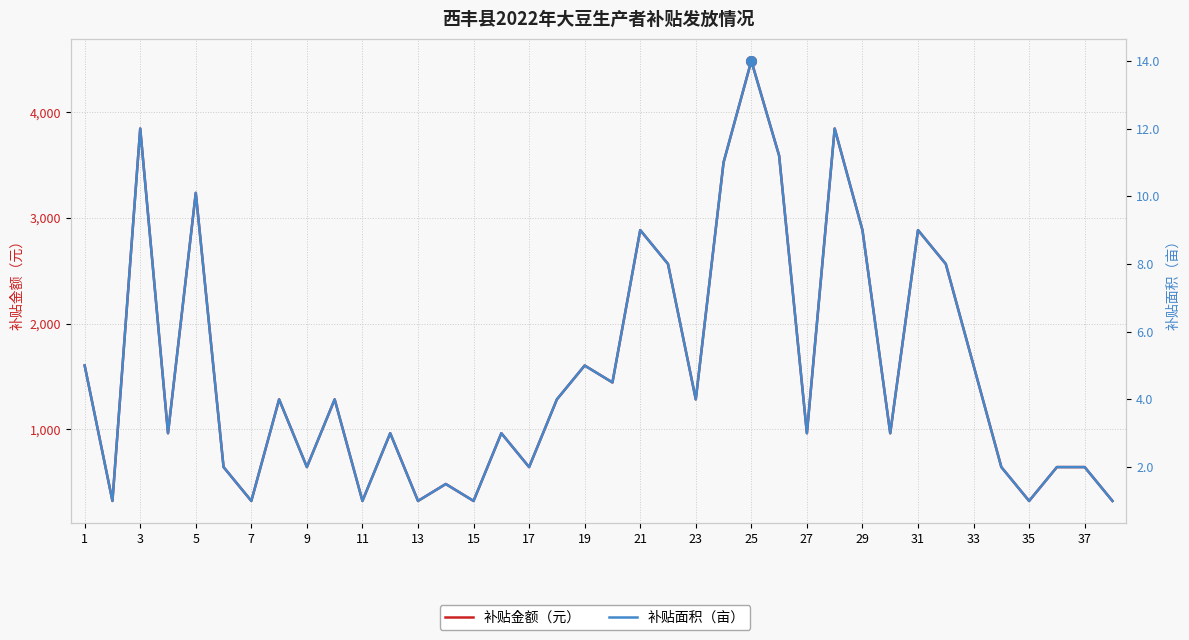

True or false: 补贴金额（元） and 补贴面积（亩） intersect in this chart.

False